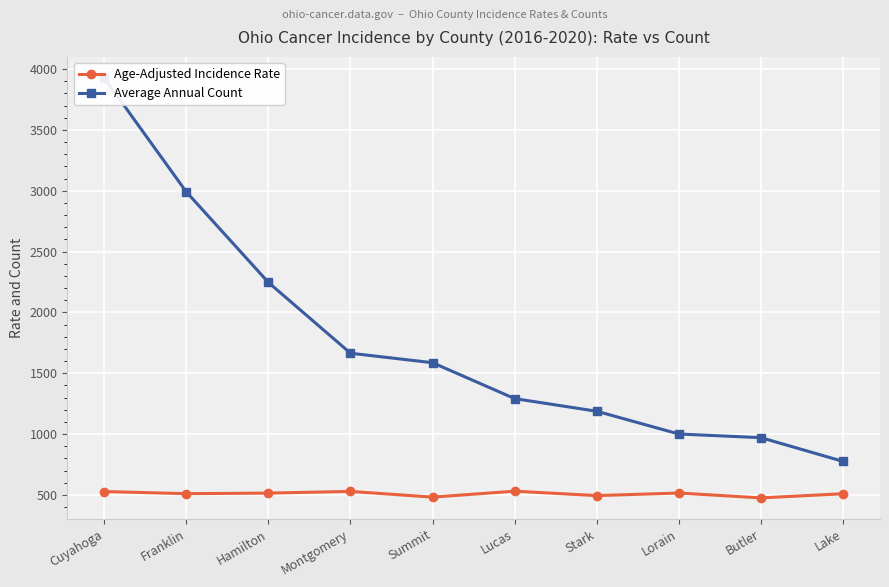

True or false: Age-Adjusted Incidence Rate and Average Annual Count cross at least once.

False